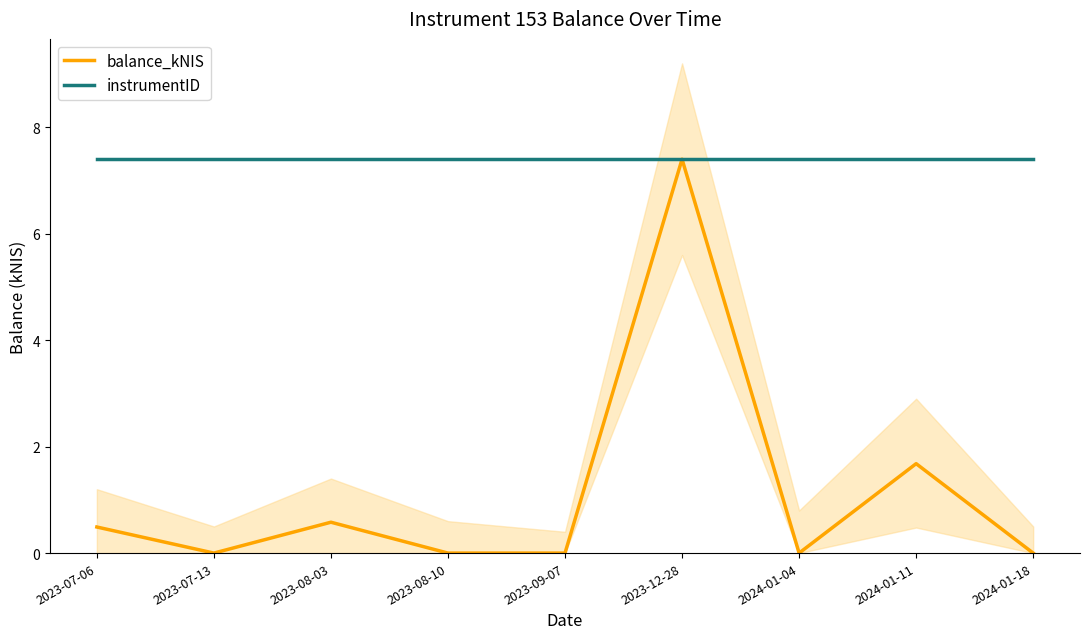

Reading left to right, extract all data points from this chart.

balance_kNIS: 0.5	0.0	0.6	0.0	0.0	7.4	0.0	1.7	0.0
instrumentID: 7.4	7.4	7.4	7.4	7.4	7.4	7.4	7.4	7.4